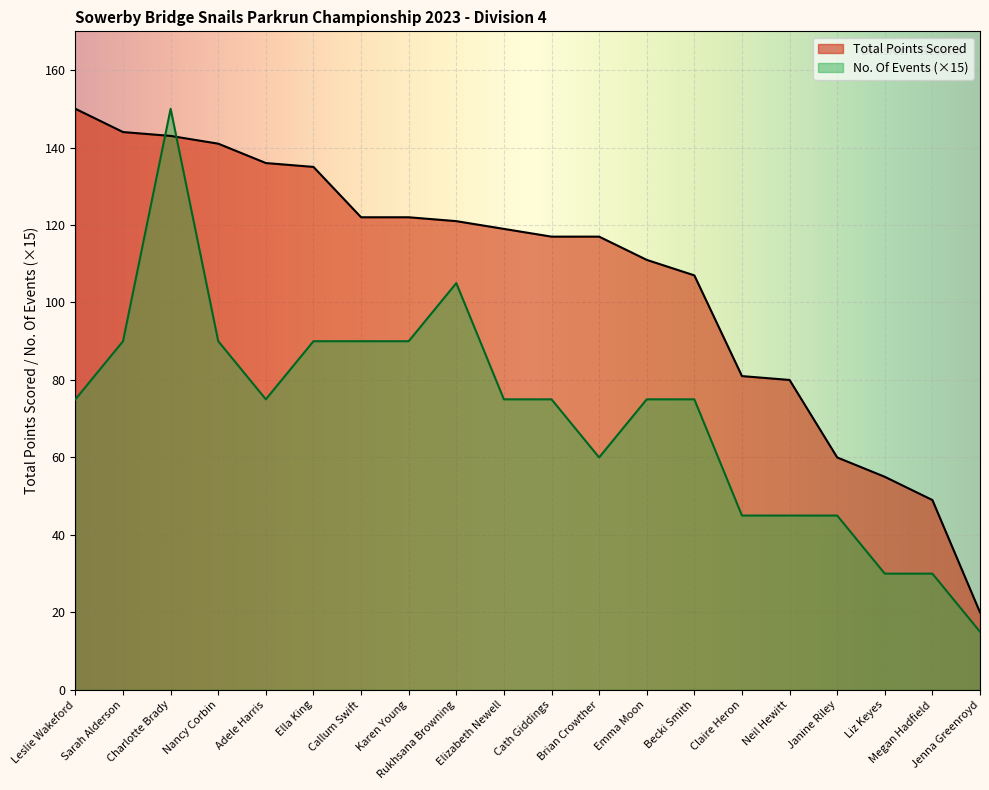

Reading left to right, transcribe all the data shown in this chart.

Total Points Scored: Leslie Wakeford=150	Sarah Alderson=144	Charlotte Brady=143	Nancy Corbin=141	Adele Harris=136	Ella King=135	Callum Swift=122	Karen Young=122	Rukhsana Browning=121	Elizabeth Newell=119	Cath Giddings=117	Brian Crowther=117	Emma Moon=111	Becki Smith=107	Claire Heron=81	Neil Hewitt=80	Janine Riley=60	Liz Keyes=55	Megan Hadfield=49	Jenna Greenroyd=20
No. Of Events: Leslie Wakeford=75	Sarah Alderson=90	Charlotte Brady=150	Nancy Corbin=90	Adele Harris=75	Ella King=90	Callum Swift=90	Karen Young=90	Rukhsana Browning=105	Elizabeth Newell=75	Cath Giddings=75	Brian Crowther=60	Emma Moon=75	Becki Smith=75	Claire Heron=45	Neil Hewitt=45	Janine Riley=45	Liz Keyes=30	Megan Hadfield=30	Jenna Greenroyd=15